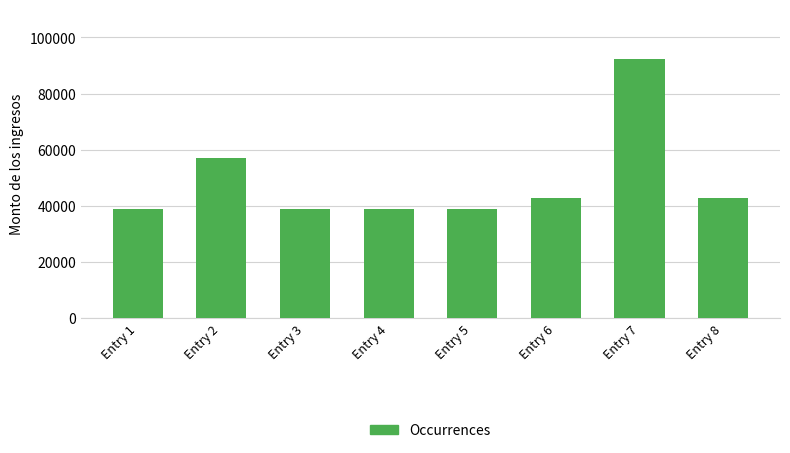

What is the value of the 7th bar from the left?

92279.8